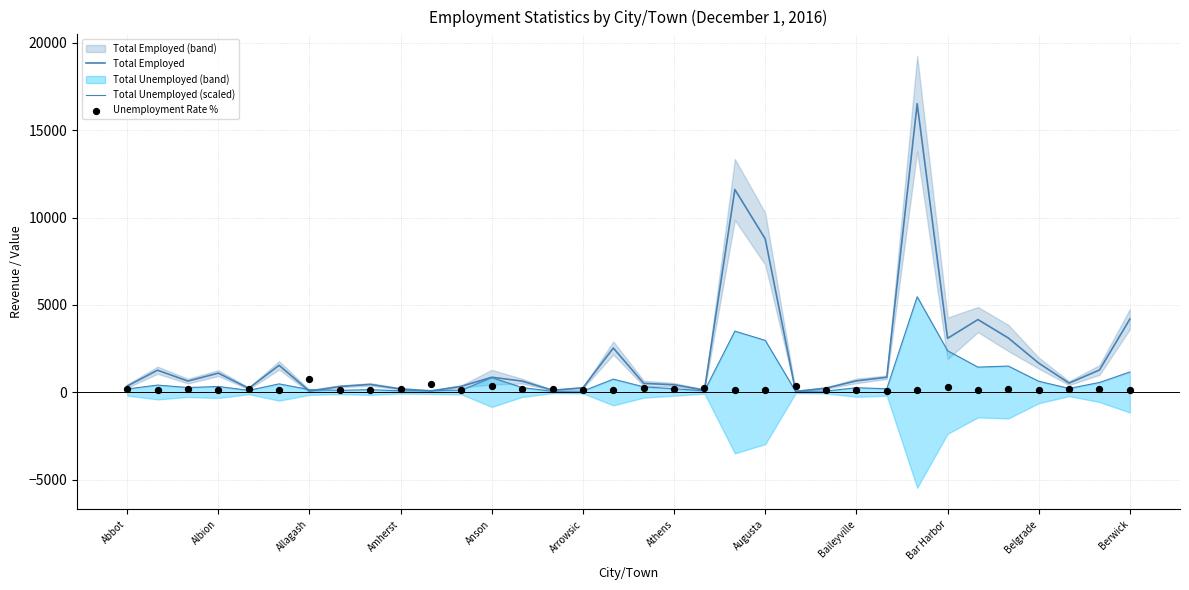

What are all the series names shown in the legend?

Total Employed, Total Unemployed (scaled), Unemployment Rate %